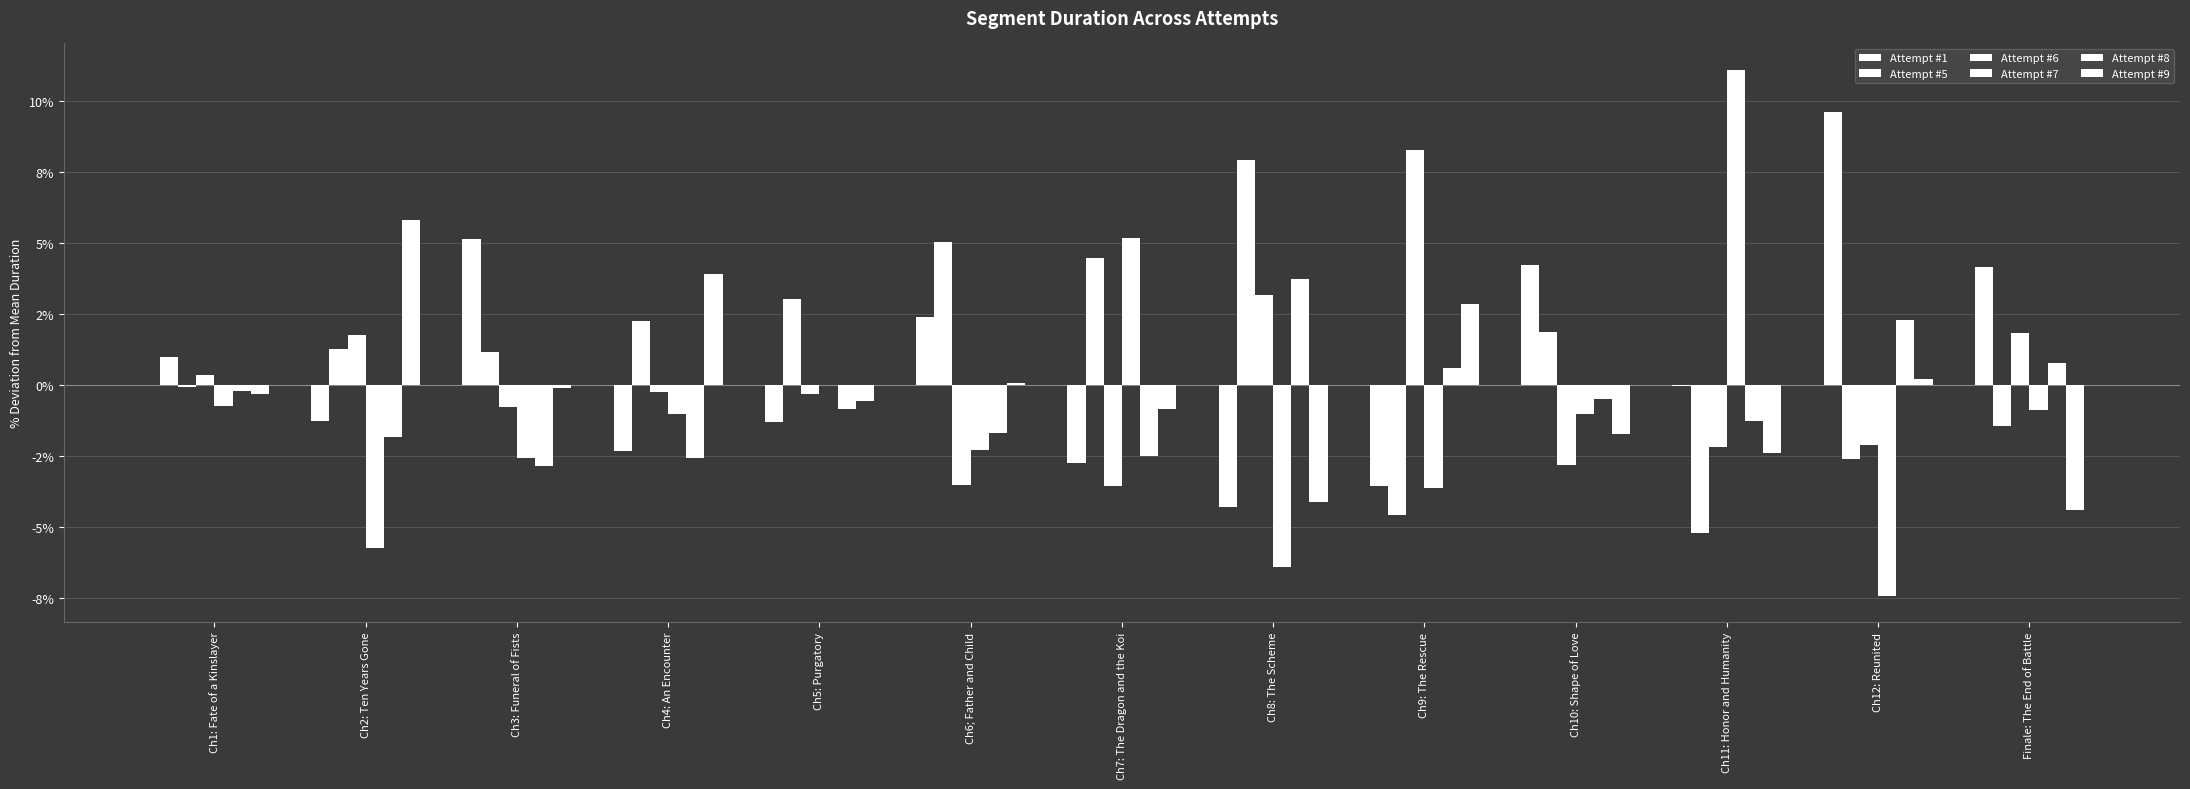

What is the average value of the Attempt #5 series?

1.0